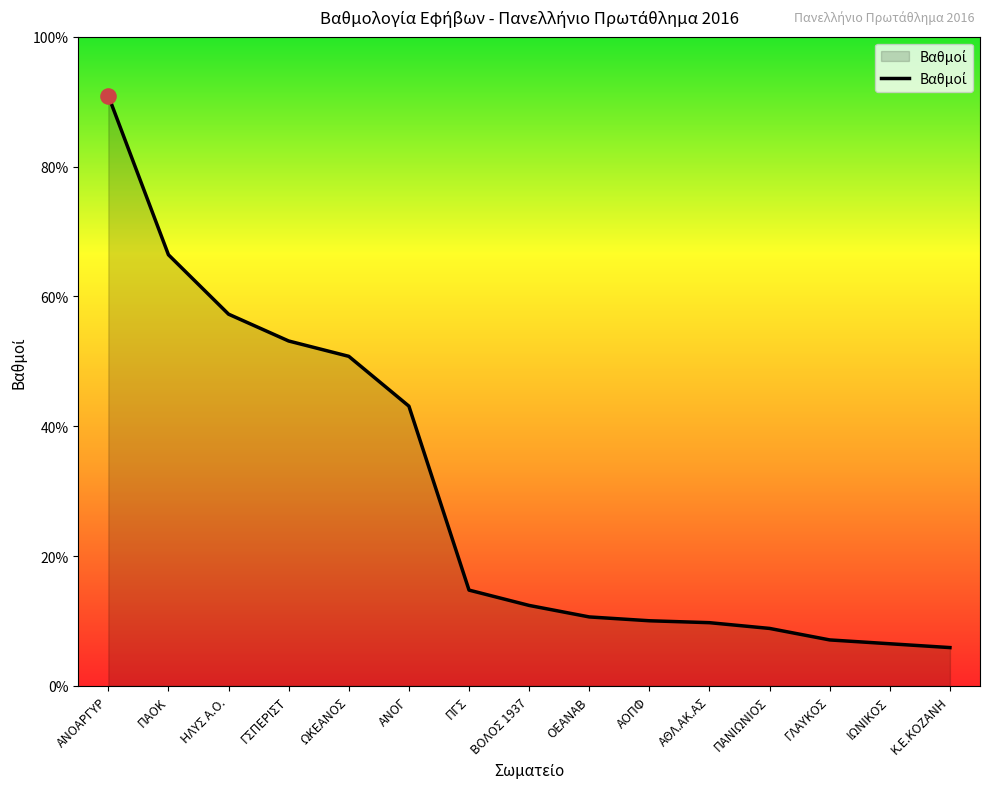

Between Κ.Ε.ΚΟΖΑΝΗ and ΙΩΝΙΚΟΣ, which is larger?

ΙΩΝΙΚΟΣ